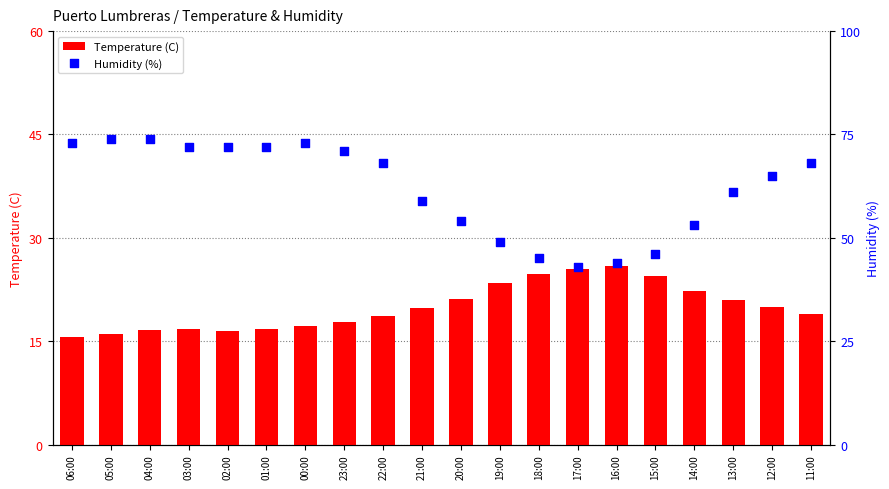

Which series has the largest total across all categories?

Humidity (%)